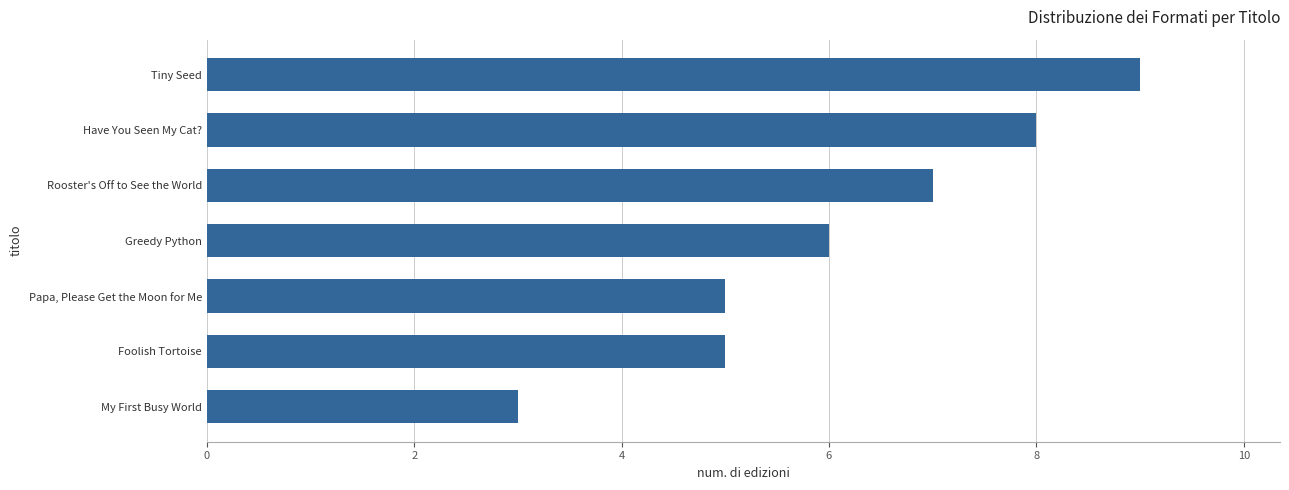

What position from the bottom is My First Busy World?

1